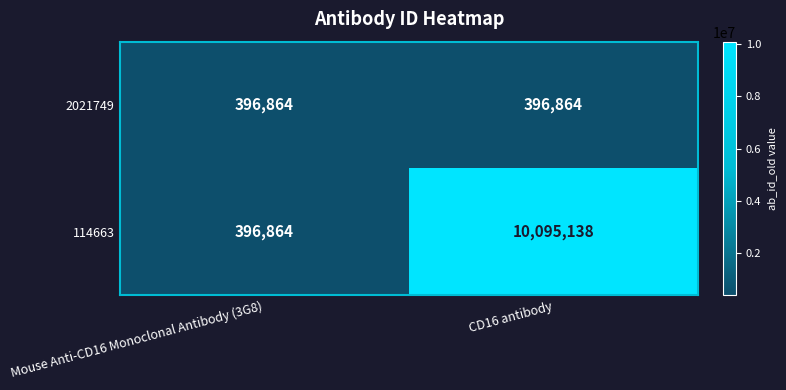

Reading right to left, extract all data points from this chart.

2021749: CD16 antibody=396864	Mouse Anti-CD16 Monoclonal Antibody (3G8)=396864
114663: CD16 antibody=10095138	Mouse Anti-CD16 Monoclonal Antibody (3G8)=396864